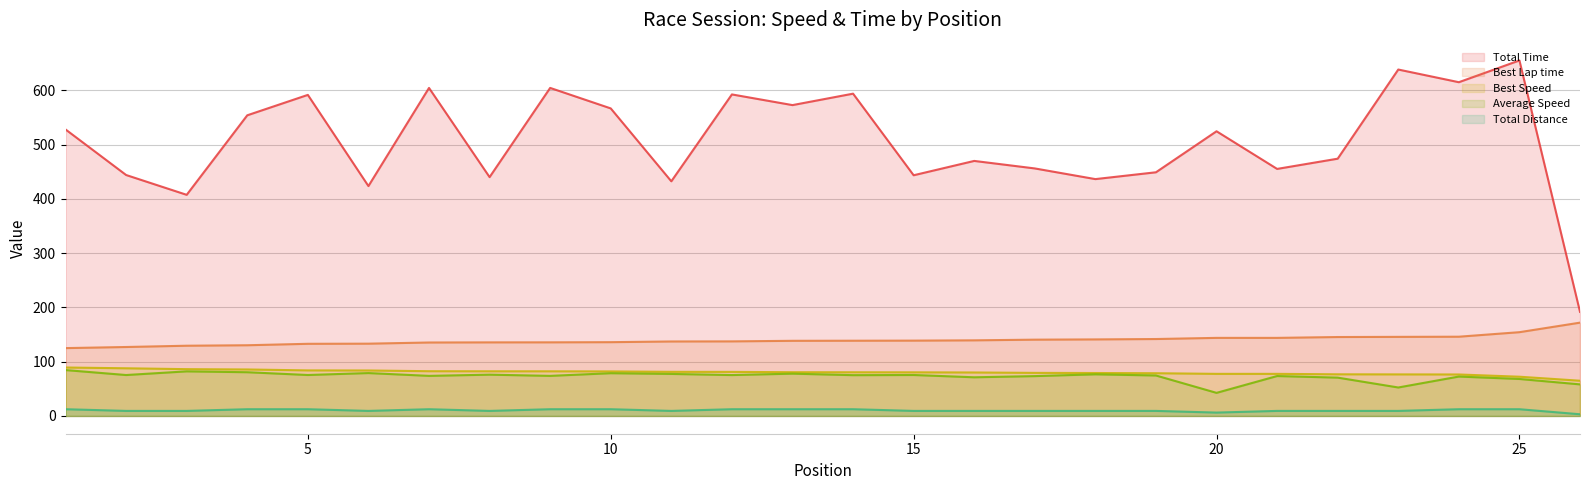

How many data points in Total Distance are less than 9?

2